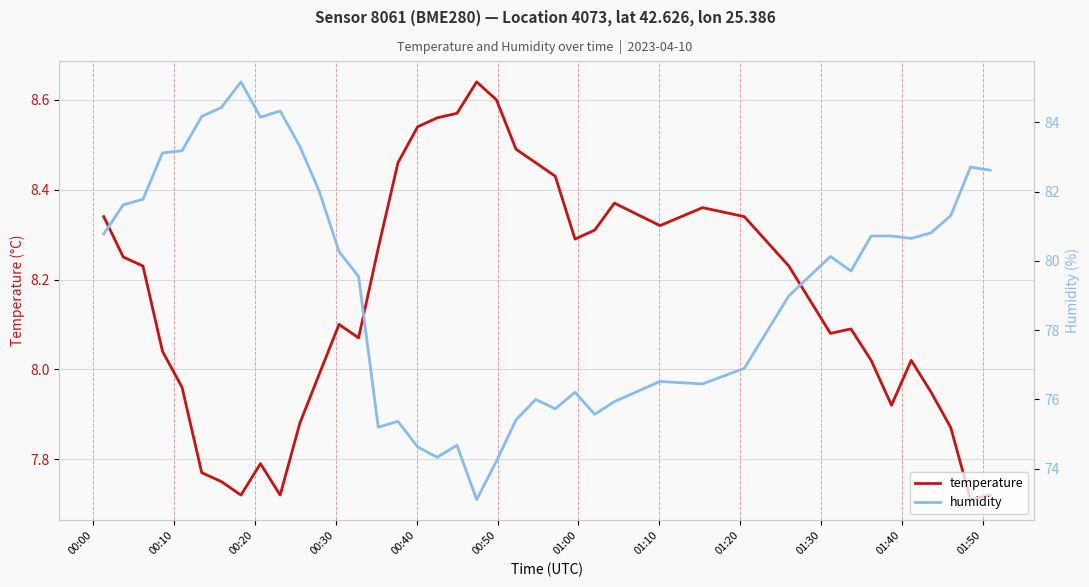

How many lines are shown in the chart?

2